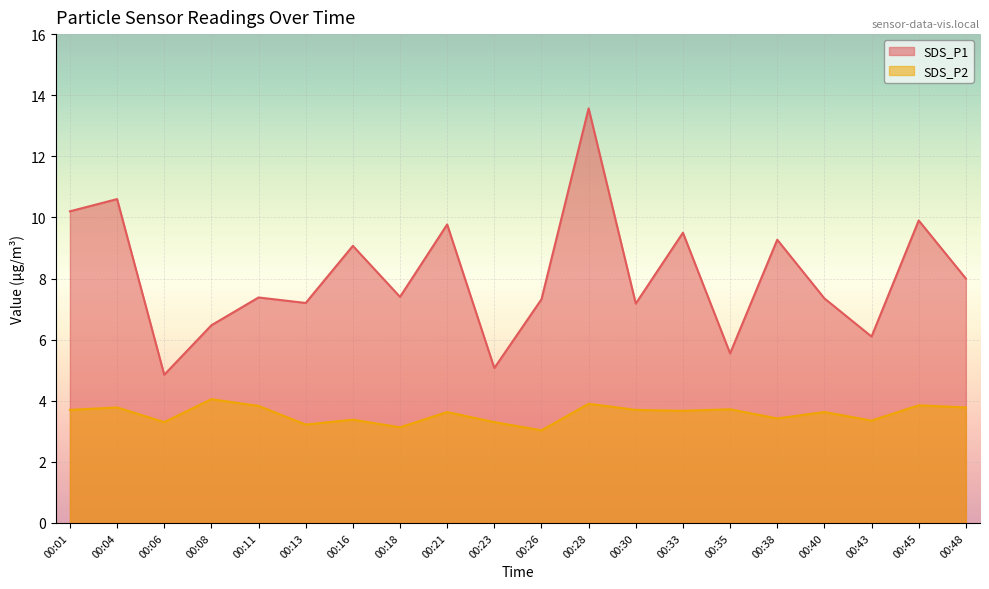

How many lines are shown in the chart?

2